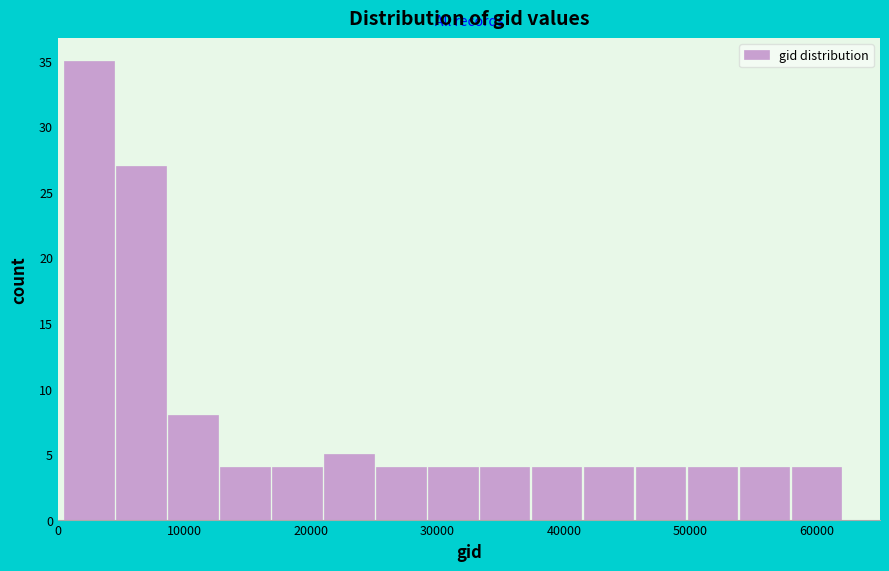

Reading left to right, list every bar in this chart as the range it spans on the x-axis followed by its height. Neither the bar edges nor the heights are printed on the chart, so give them approximately, as read against the axes.

0 to 5000: 35
5000 to 9000: 27
9000 to 13000: 8
13000 to 17000: 4
17000 to 21000: 4
21000 to 25000: 5
25000 to 29000: 4
29000 to 33000: 4
33000 to 37000: 4
37000 to 41000: 4
41000 to 46000: 4
46000 to 50000: 4
50000 to 54000: 4
54000 to 58000: 4
58000 to 62000: 4